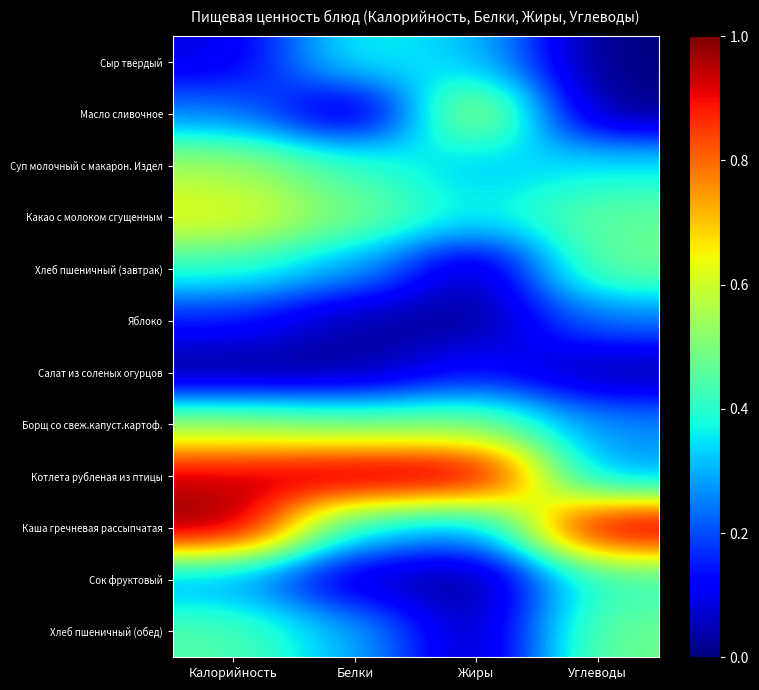

At how many categories does at least one series exceed 0?

4